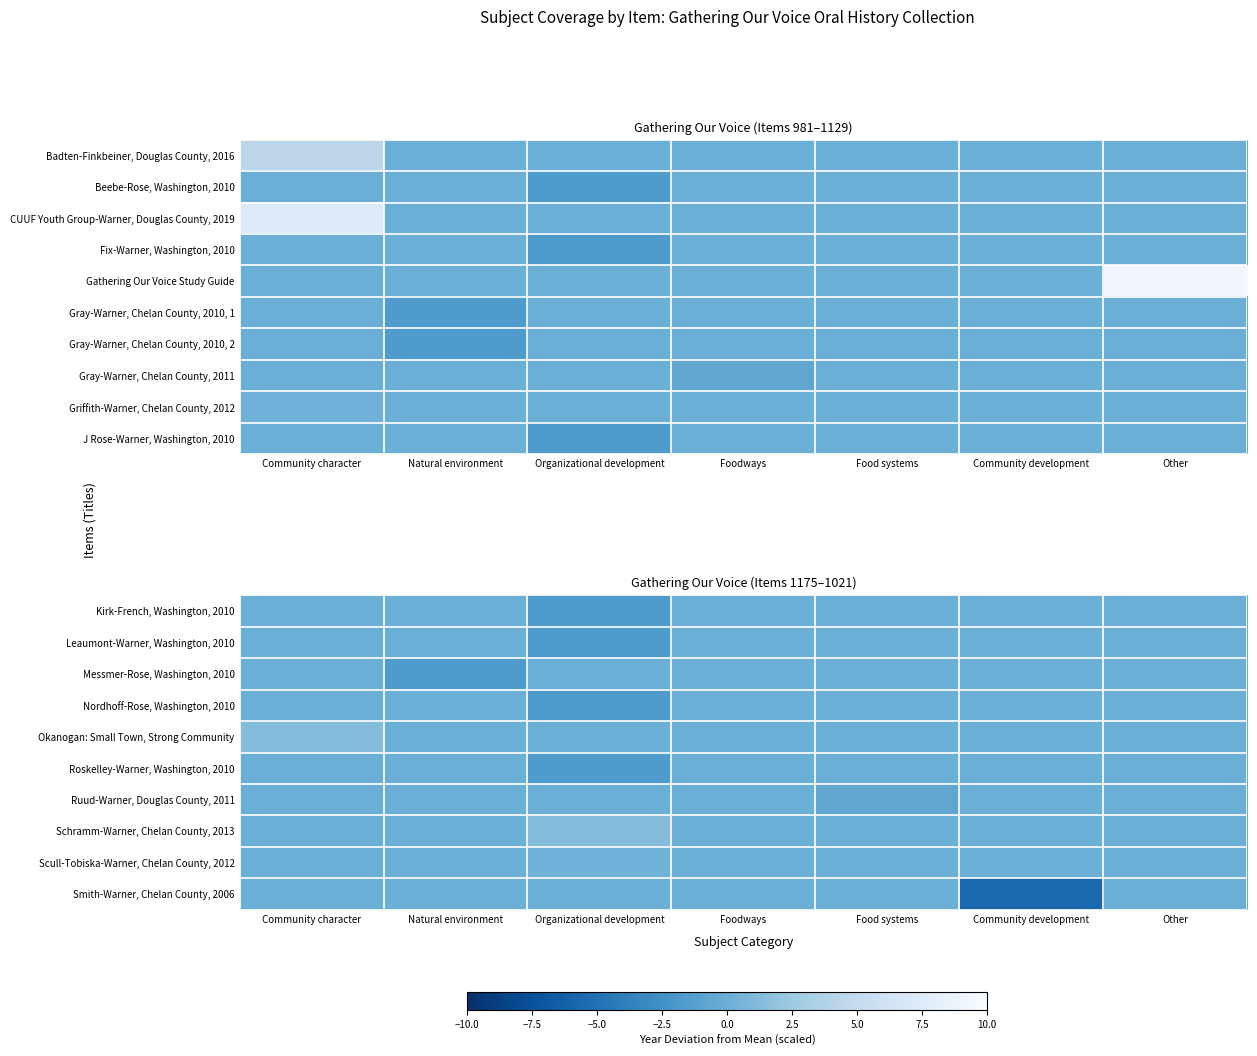

At which category is the sum across all series the highest?

Community character